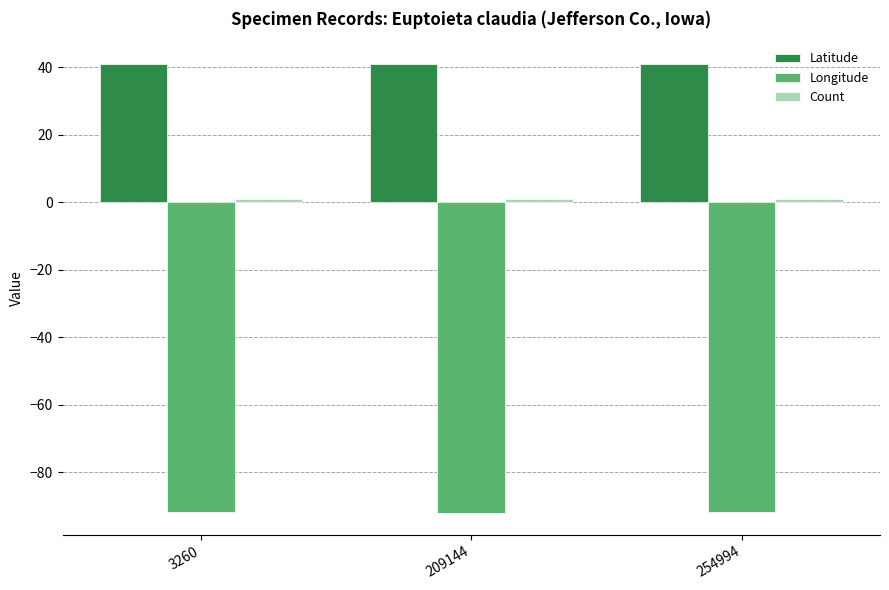

What is the average value of the Latitude series?

41.0